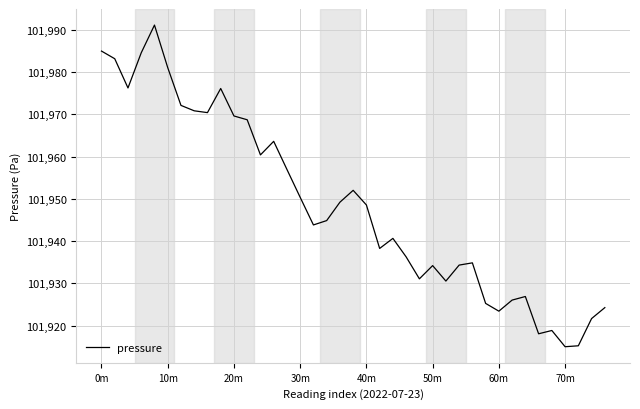

What is the smallest value displayed?

101915.0